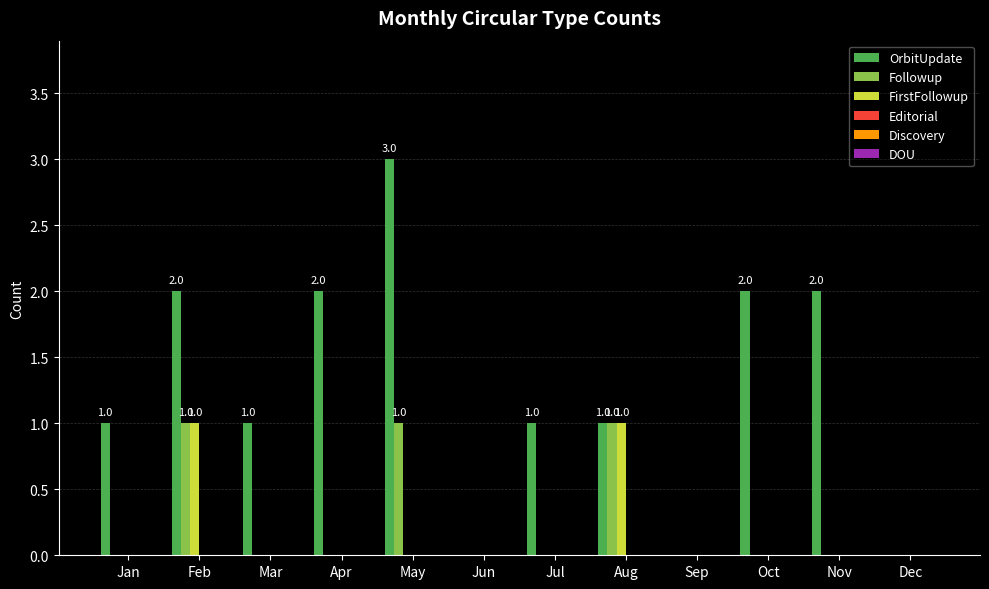

At which category does the chart reach its peak across all series?

May